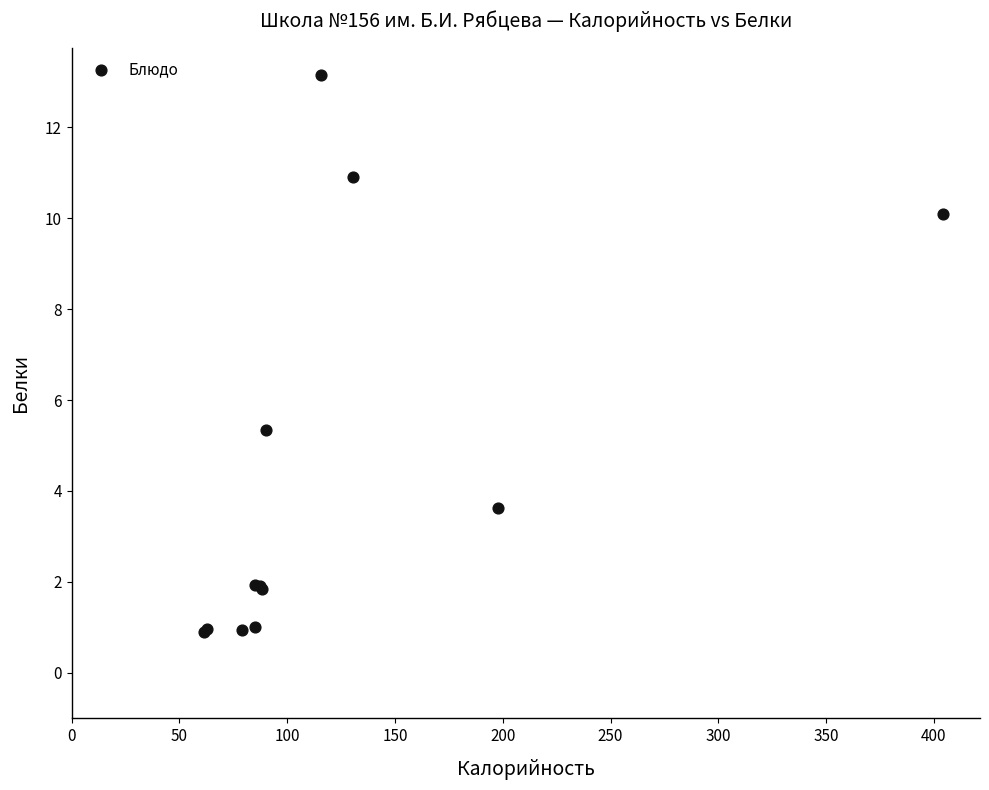

What Y value in the scatter plot is closest to 7?

5.3